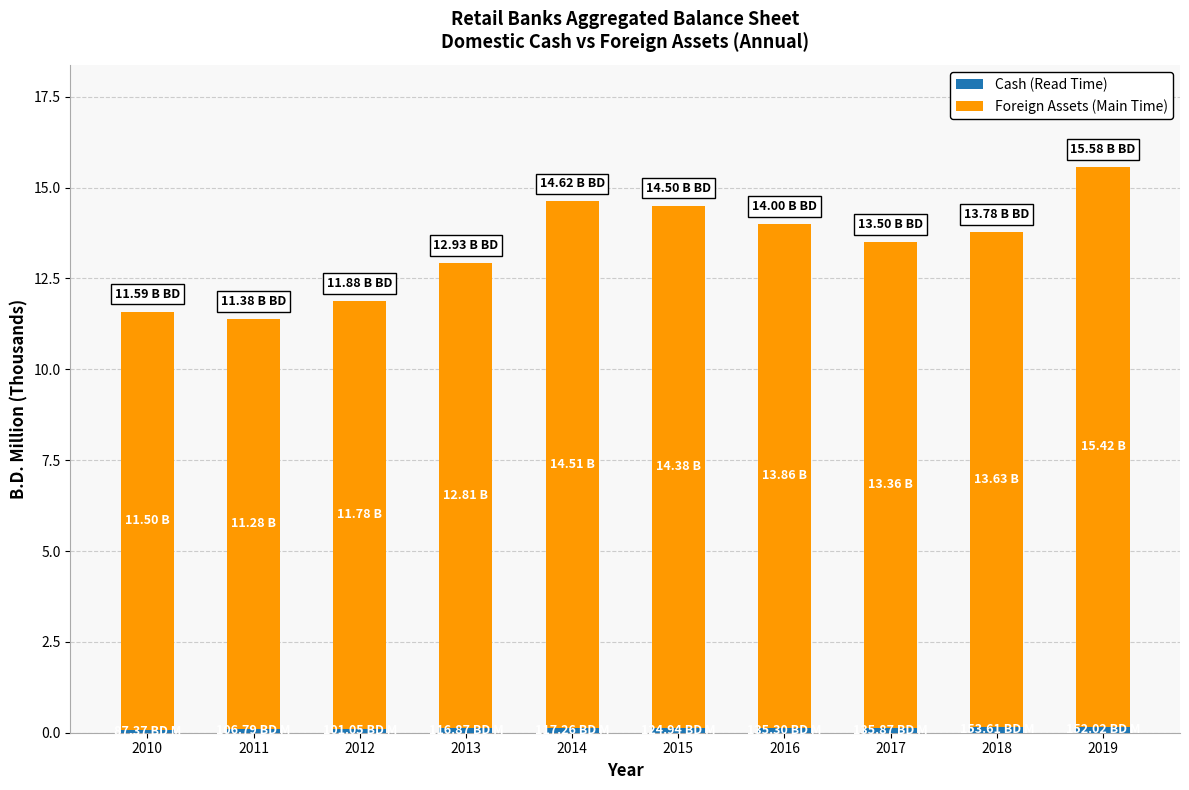

Are the bars horizontal?

No